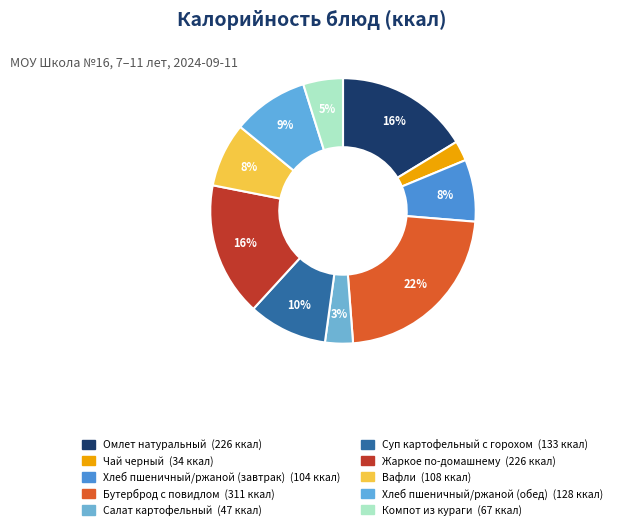

How many slices are in this pie chart?

10